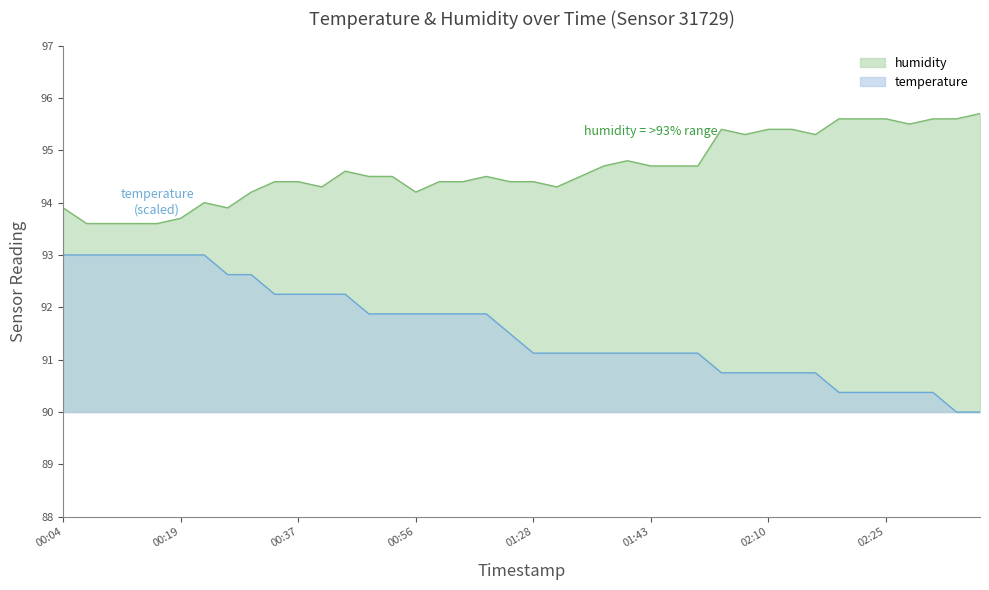

What is the spread (max minus min) of values at 01:14?

2.9